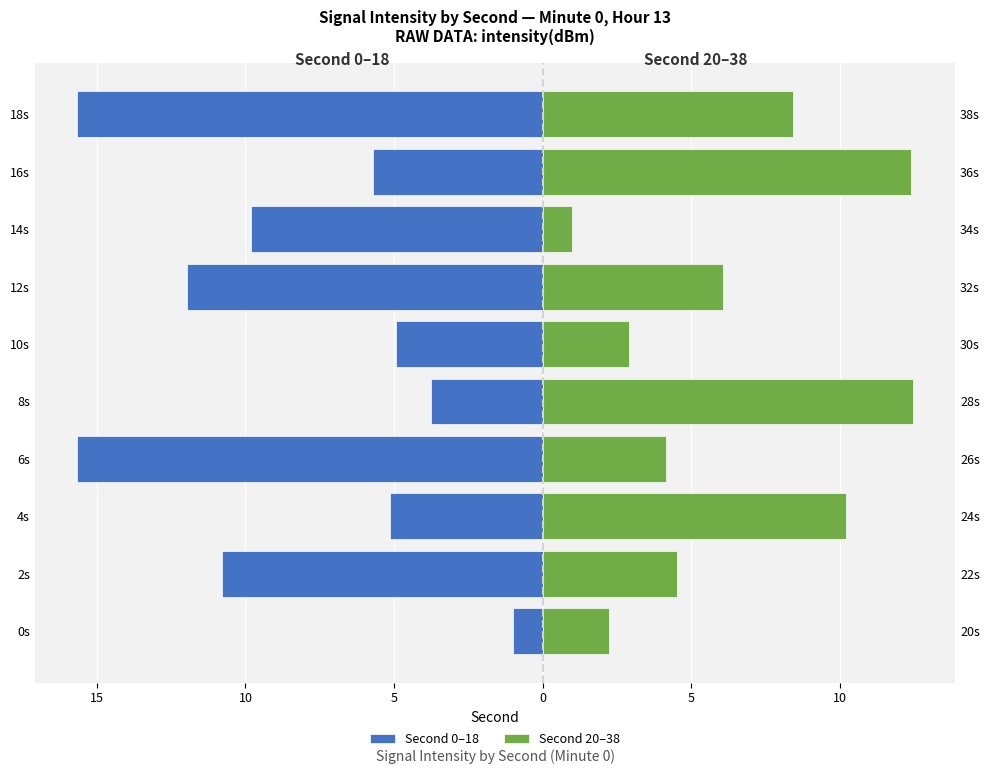

What are all the series names shown in the legend?

Second 0–18, Second 20–38